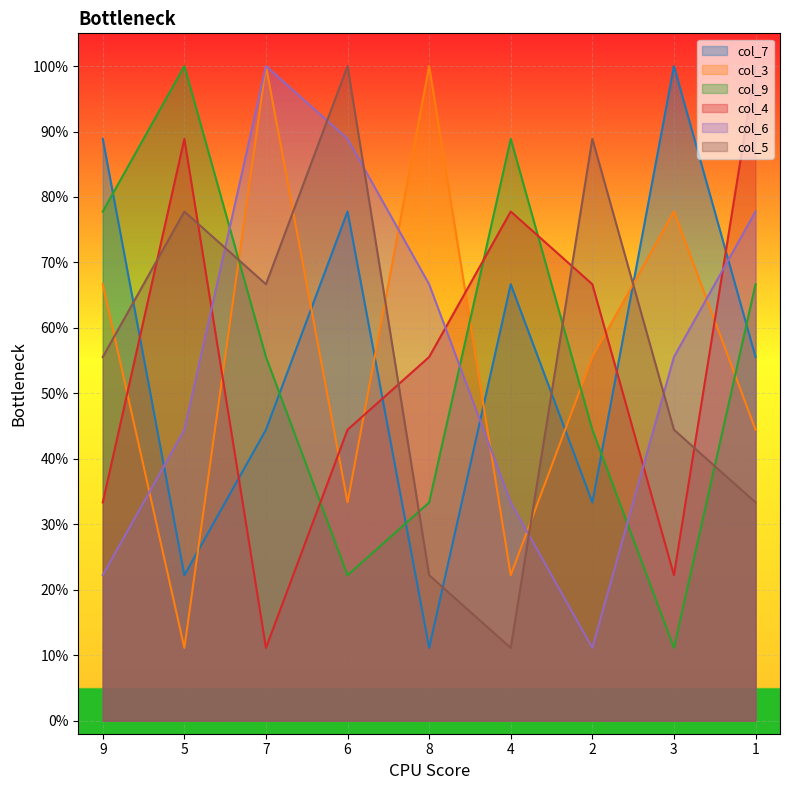

What is the sum of all col_7 values?

5.0